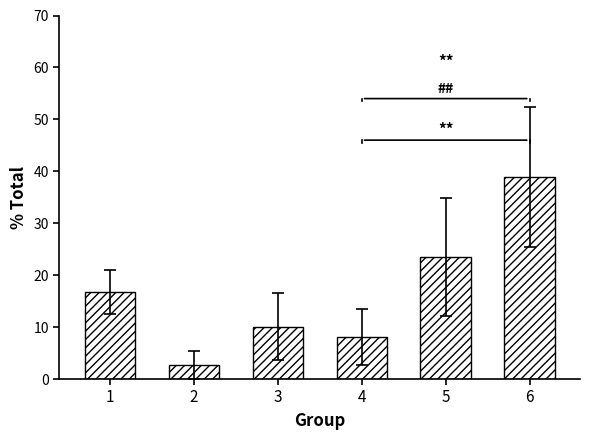

Where does the data first go above 16?

1